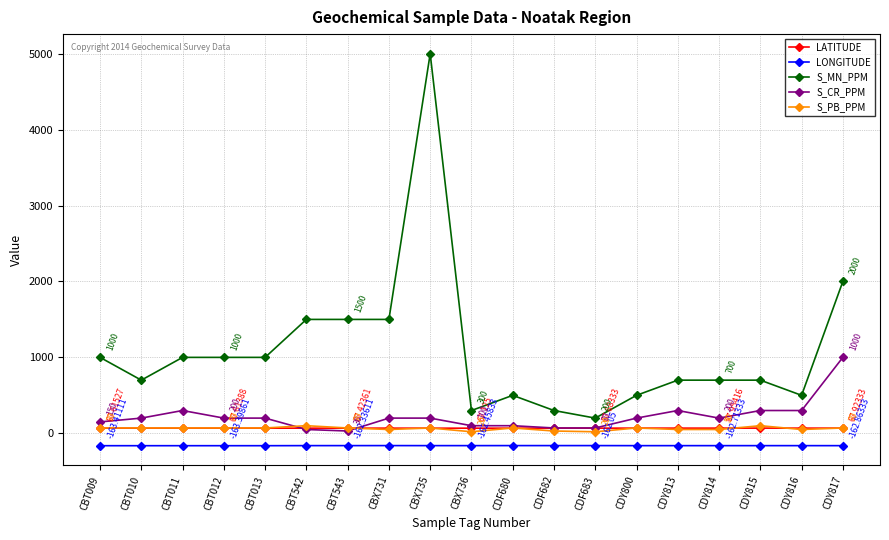

What are all the series names shown in the legend?

LATITUDE, LONGITUDE, S_MN_PPM, S_CR_PPM, S_PB_PPM